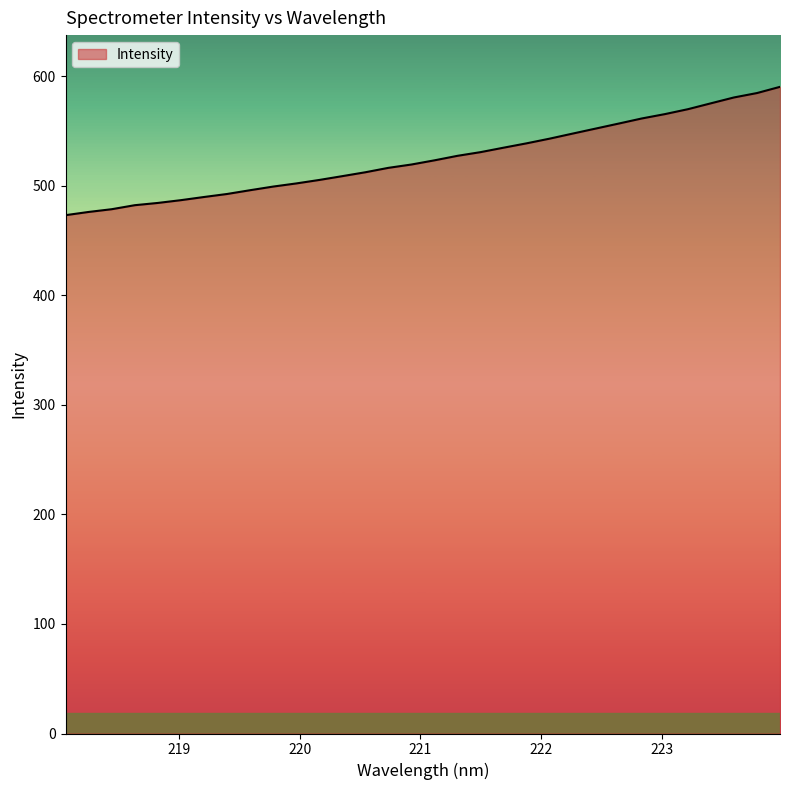

What is the greatest value displayed?

590.4